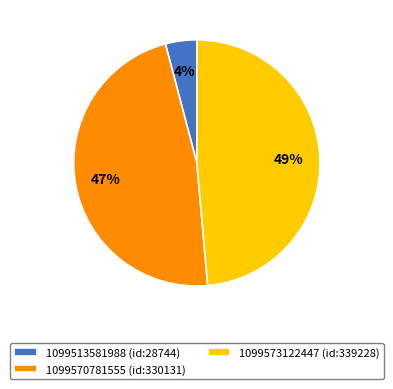

How many segments does this pie chart have?

3